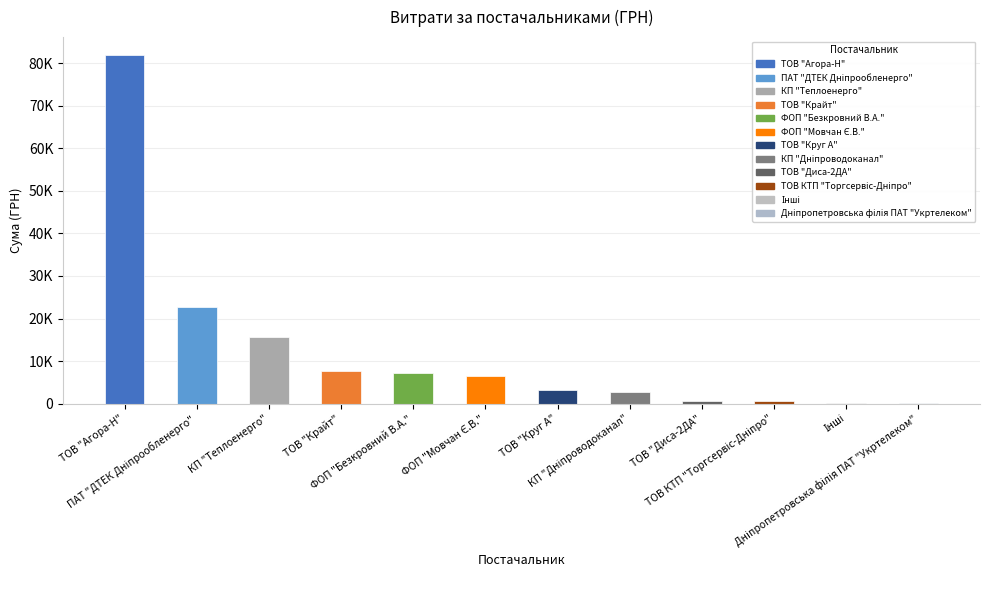

What is the difference between the values at Інші and ТОВ "Агора-Н"?

81713.7